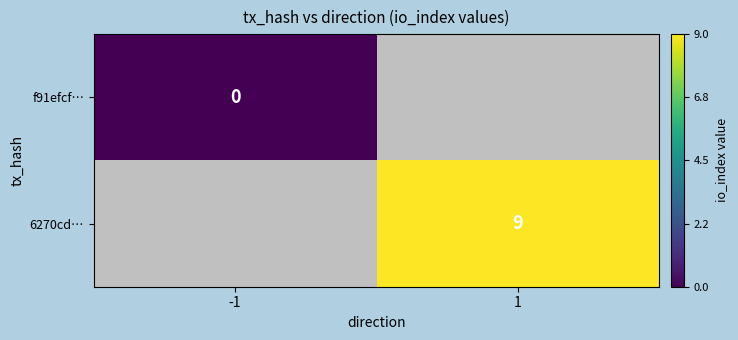

The 6270cd… series shows 3 at 1. True or false?

False